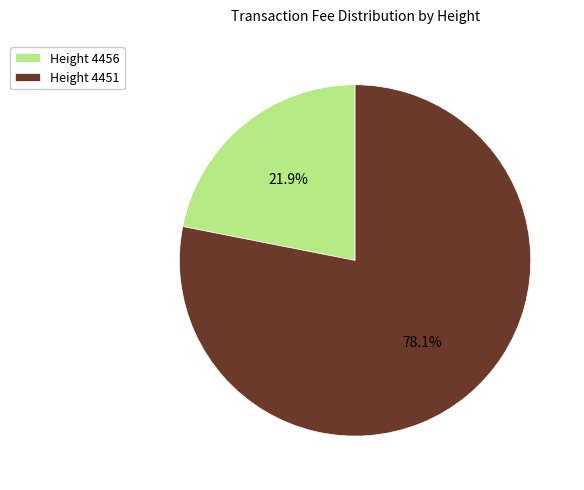

Count the number of slices in the pie.

2